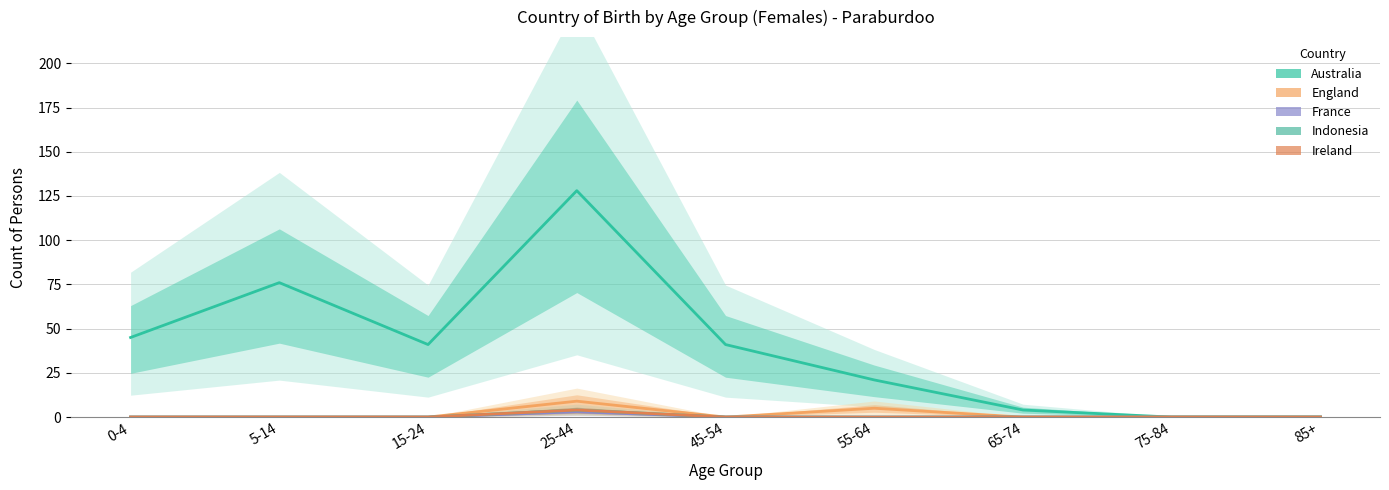

What is the maximum value for Ireland?

4